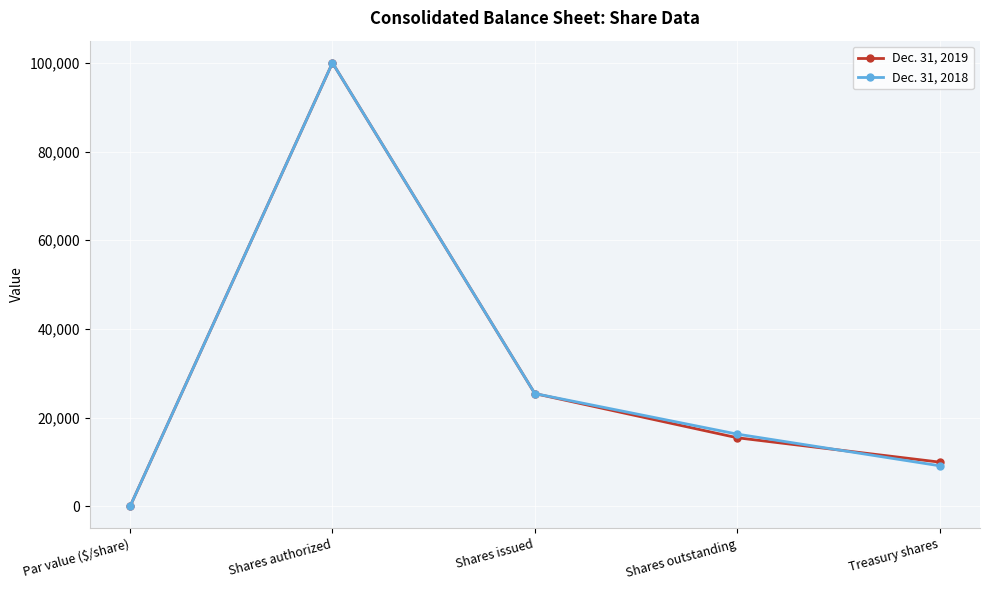

How many lines are shown in the chart?

2